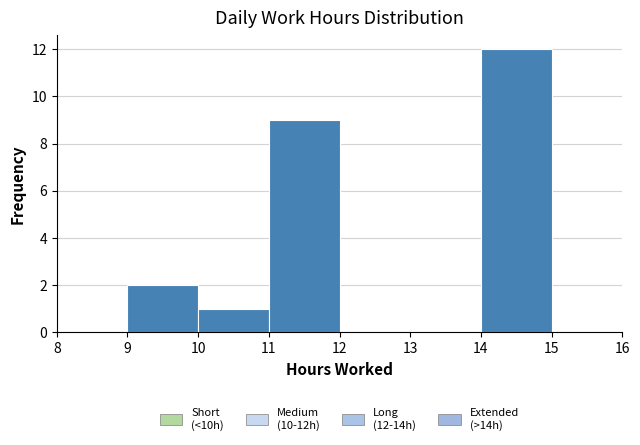

Which range on the x-axis has the tallest bar?

14 to 15